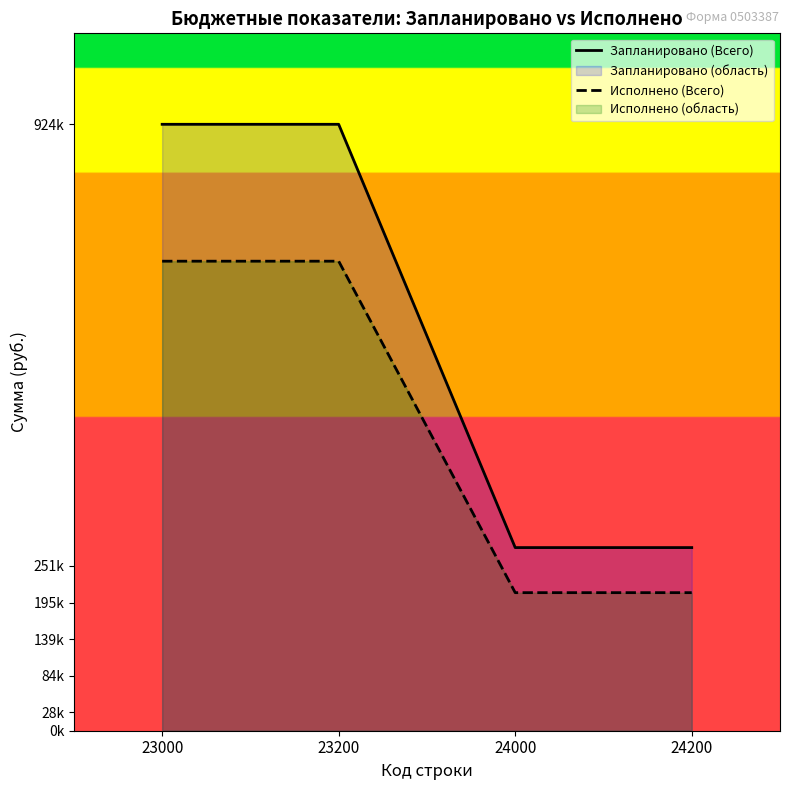

Is it true that Запланировано (Всего) equals 278968.0 at 24000?

True